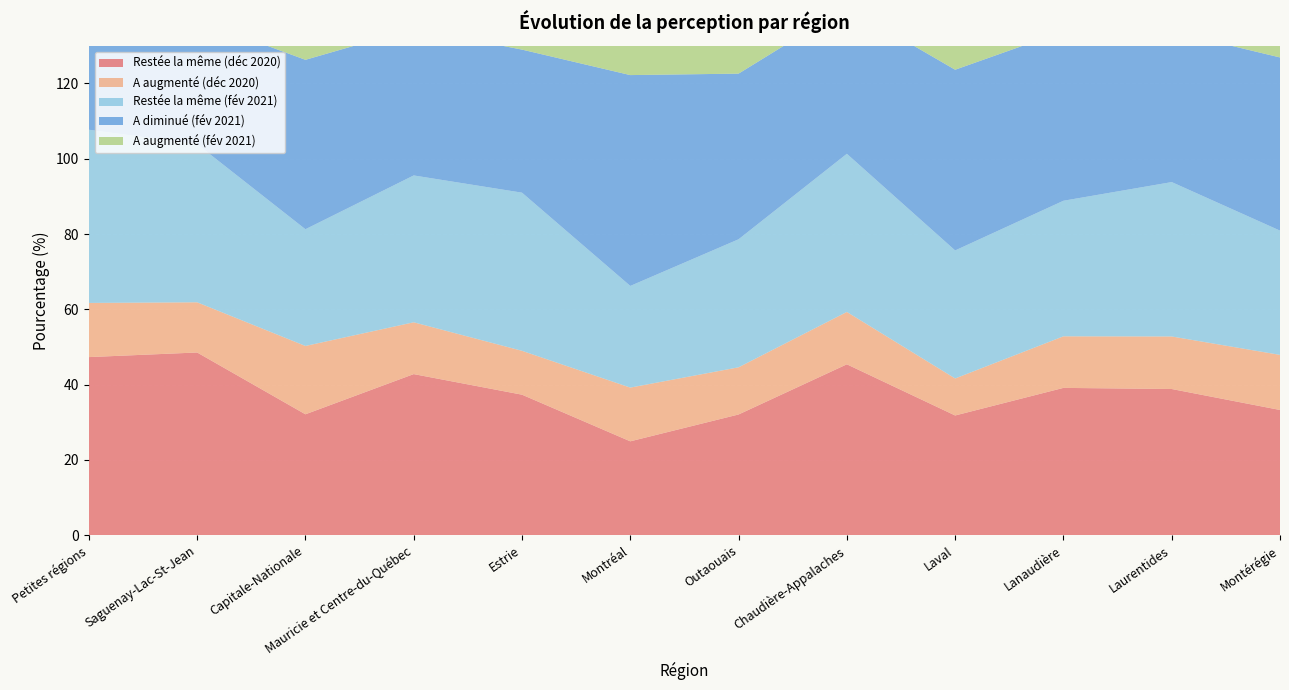

Reading left to right, transcribe all the data shown in this chart.

Restée la même (déc 2020): Petites régions=47.3	Saguenay-Lac-St-Jean=48.5	Capitale-Nationale=32.1	Mauricie et Centre-du-Québec=42.8	Estrie=37.3	Montréal=24.9	Outaouais=32.1	Chaudière-Appalaches=45.4	Laval=31.8	Lanaudière=39.1	Laurentides=38.8	Montérégie=33.3
A augmenté (déc 2020): Petites régions=14.4	Saguenay-Lac-St-Jean=13.3	Capitale-Nationale=18.1	Mauricie et Centre-du-Québec=13.8	Estrie=11.7	Montréal=14.3	Outaouais=12.5	Chaudière-Appalaches=13.9	Laval=9.8	Lanaudière=13.7	Laurentides=14.0	Montérégie=14.6
Restée la même (fév 2021): Petites régions=46.0	Saguenay-Lac-St-Jean=42.0	Capitale-Nationale=31.0	Mauricie et Centre-du-Québec=39.0	Estrie=42.0	Montréal=27.0	Outaouais=34.0	Chaudière-Appalaches=42.0	Laval=34.0	Lanaudière=36.0	Laurentides=41.0	Montérégie=33.0
A diminué (fév 2021): Petites régions=29.0	Saguenay-Lac-St-Jean=33.0	Capitale-Nationale=45.0	Mauricie et Centre-du-Québec=39.0	Estrie=38.0	Montréal=56.0	Outaouais=44.0	Chaudière-Appalaches=39.0	Laval=48.0	Lanaudière=45.0	Laurentides=40.0	Montérégie=46.0
A augmenté (fév 2021): Petites régions=25.0	Saguenay-Lac-St-Jean=24.0	Capitale-Nationale=24.0	Mauricie et Centre-du-Québec=22.0	Estrie=20.0	Montréal=18.0	Outaouais=22.0	Chaudière-Appalaches=19.0	Laval=18.0	Lanaudière=19.0	Laurentides=19.0	Montérégie=20.0